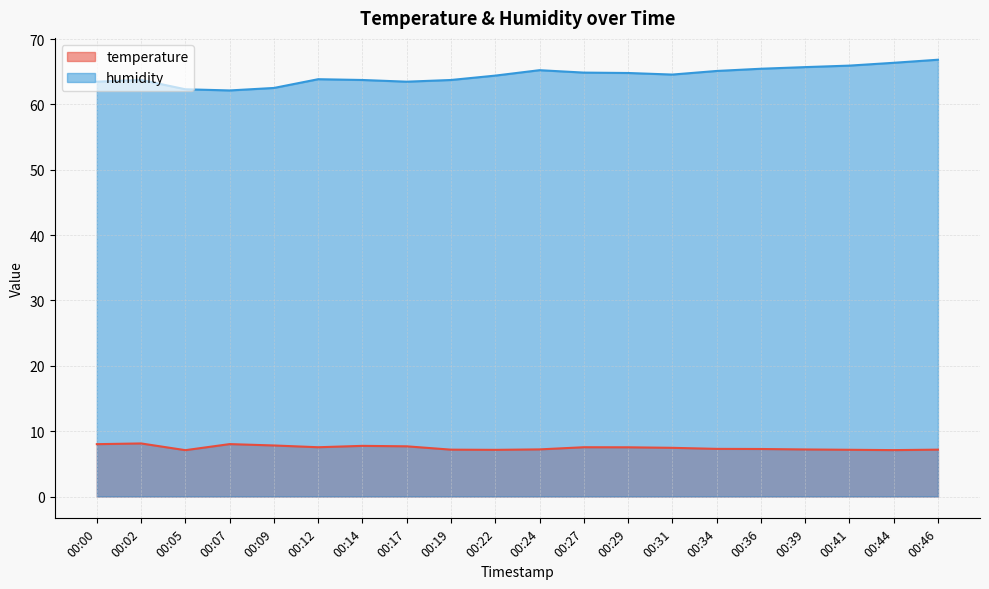

Rank the series by their maximum value, from lowest to highest.

temperature, humidity